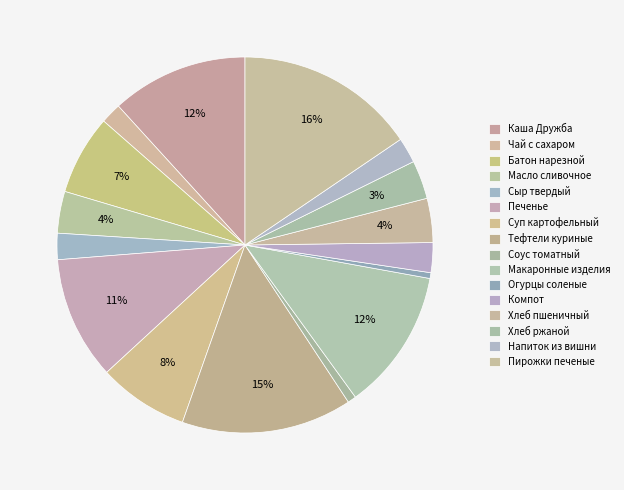

Rank the categories by value from lowest to highest.

Огурцы соленые, Соус томатный, Чай с сахаром, Напиток из вишни, Сыр твердый, Компот, Хлеб ржаной, Масло сливочное, Хлеб пшеничный, Батон нарезной, Суп картофельный, Печенье, Каша Дружба, Макаронные изделия, Тефтели куриные, Пирожки печеные